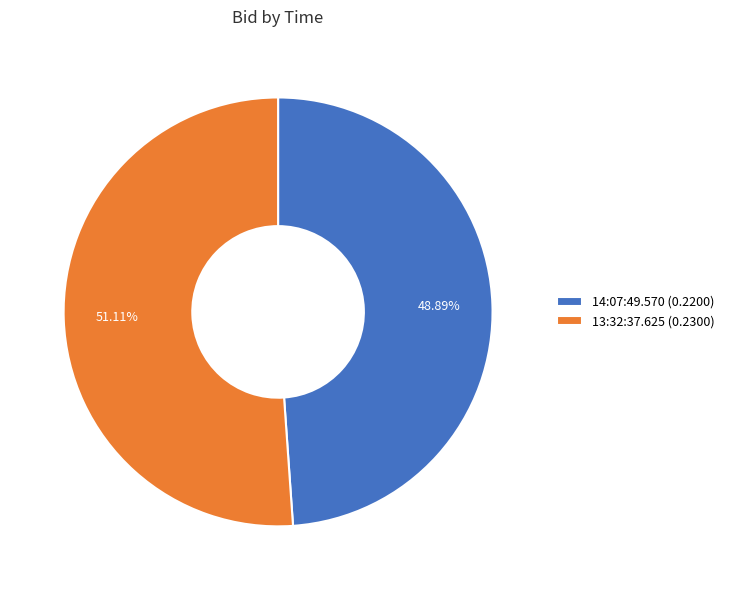

Is the sum of 14:07:49.570 and 13:32:37.625 greater than half?

Yes